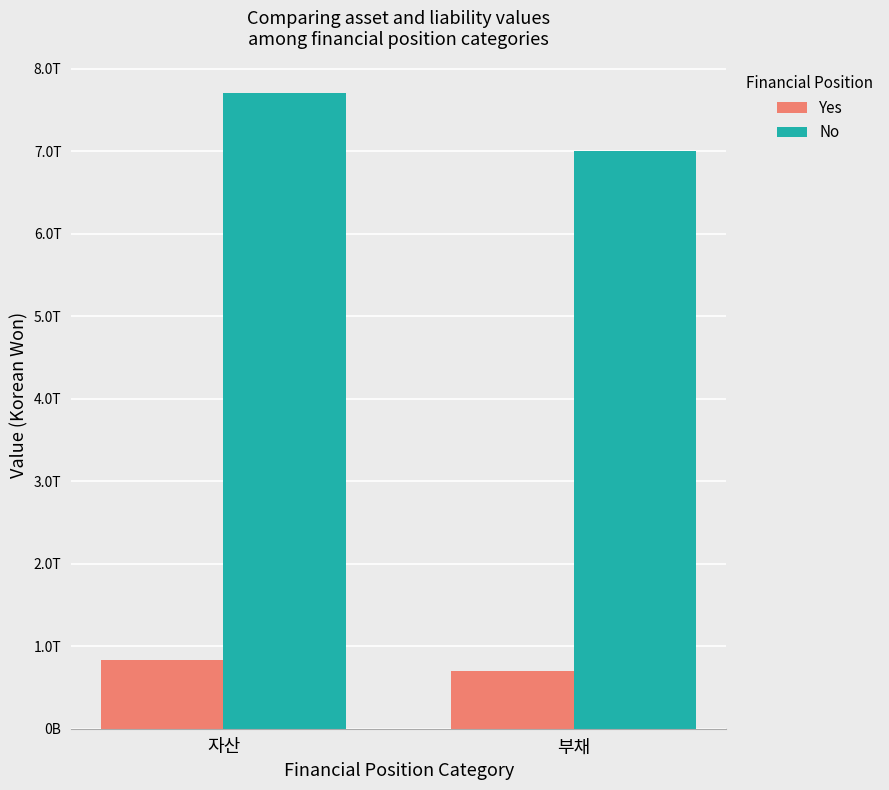

The Yes series shows 414168891769 at 부채. True or false?

False